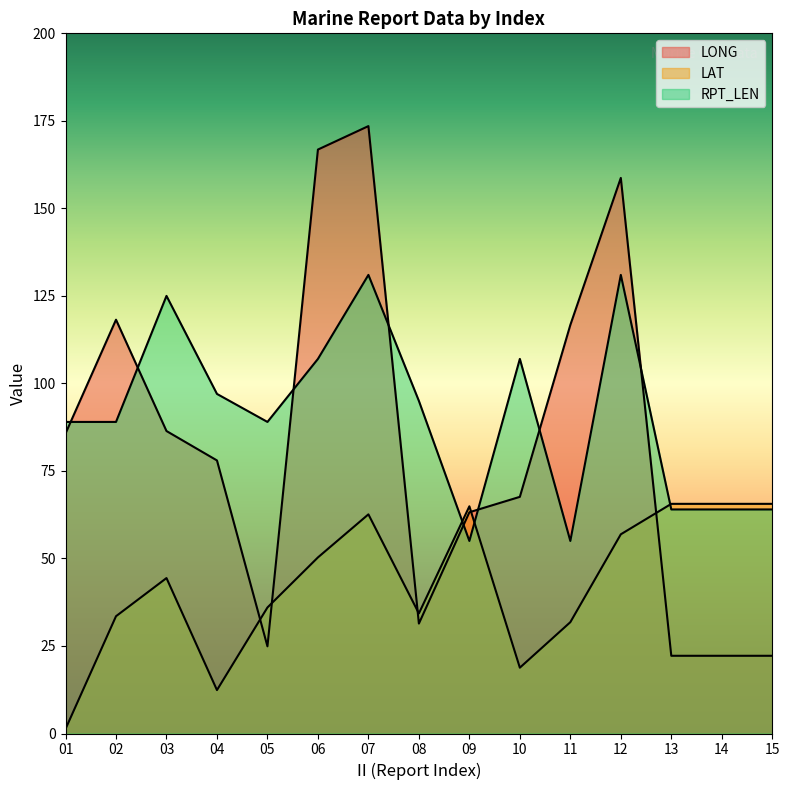

How many RPT_LEN values are between 64 and 107?

10